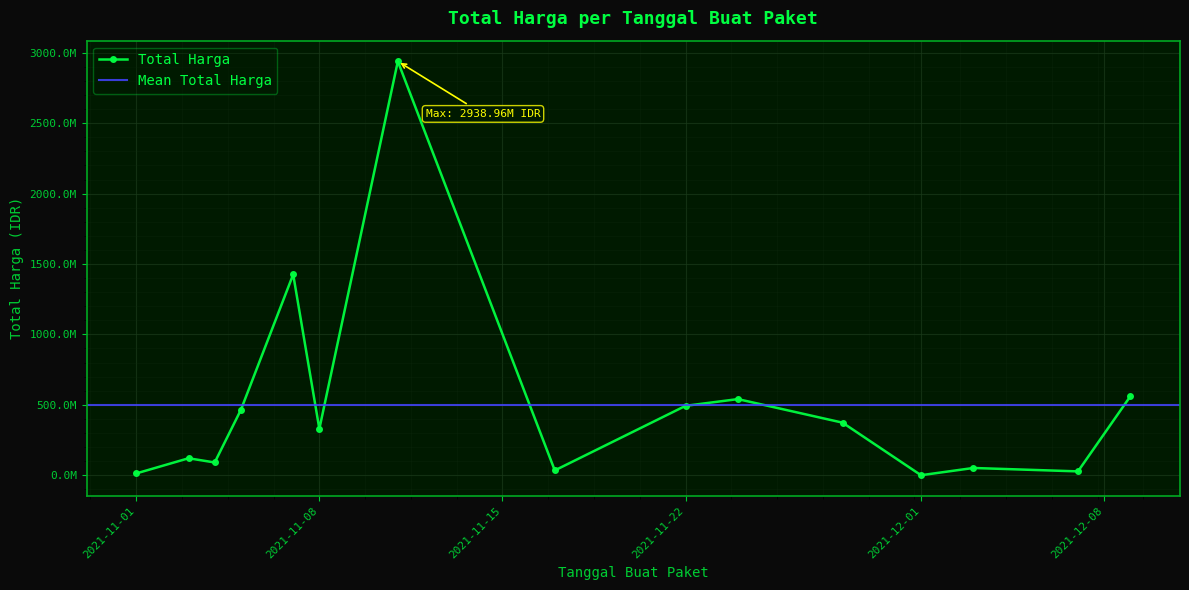

Rank the categories by value from highest to lowest.

2021-11-11, 2021-11-07, 2021-12-09, 2021-11-24, 2021-11-22, 2021-11-05, 2021-11-28, 2021-11-08, 2021-11-03, 2021-11-04, 2021-12-03, 2021-11-17, 2021-12-07, 2021-11-01, 2021-12-01